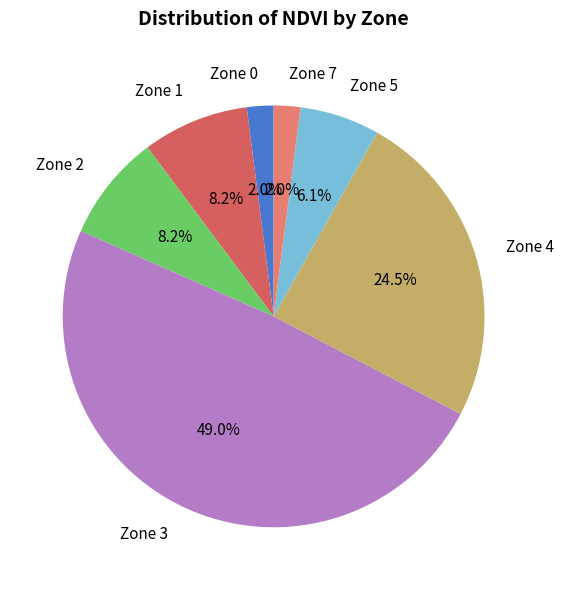

Approximately how many times larger is the value at Zone 4 compared to Zone 5?

4.0